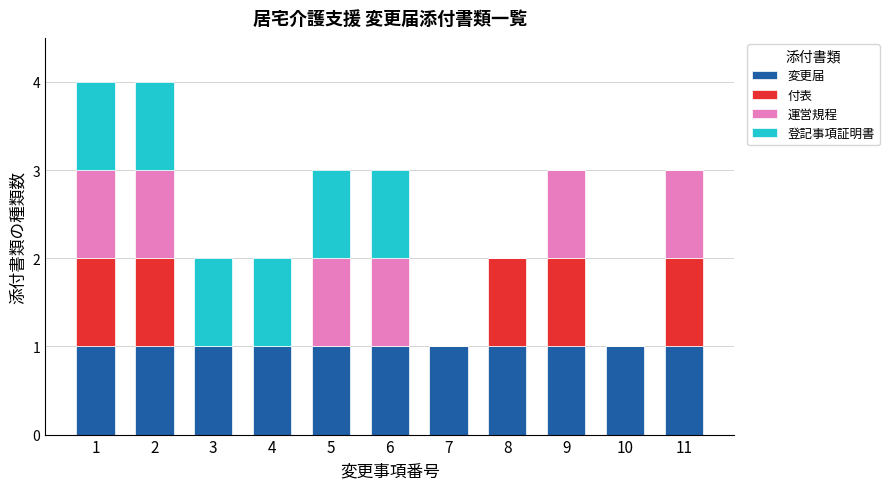

What is the total value across all series at 2?

4